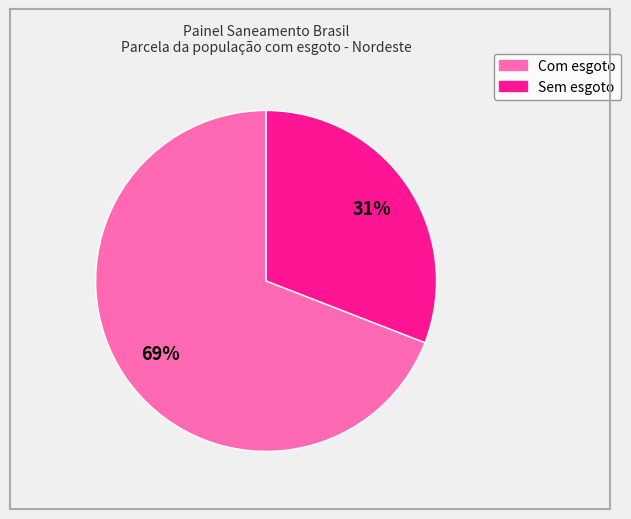

How many slices are in this pie chart?

2